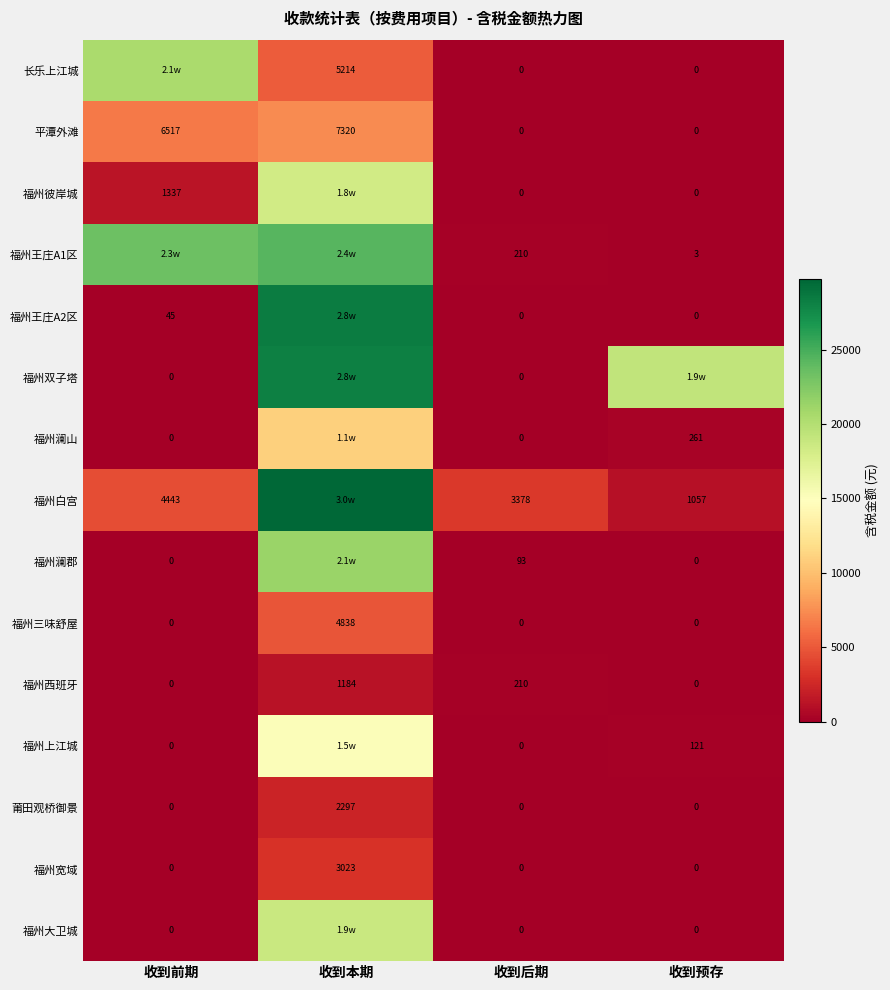

Is the value of 福州宽域 at 收到本期 greater than the value of 福州澜郡 at 收到预存?

Yes